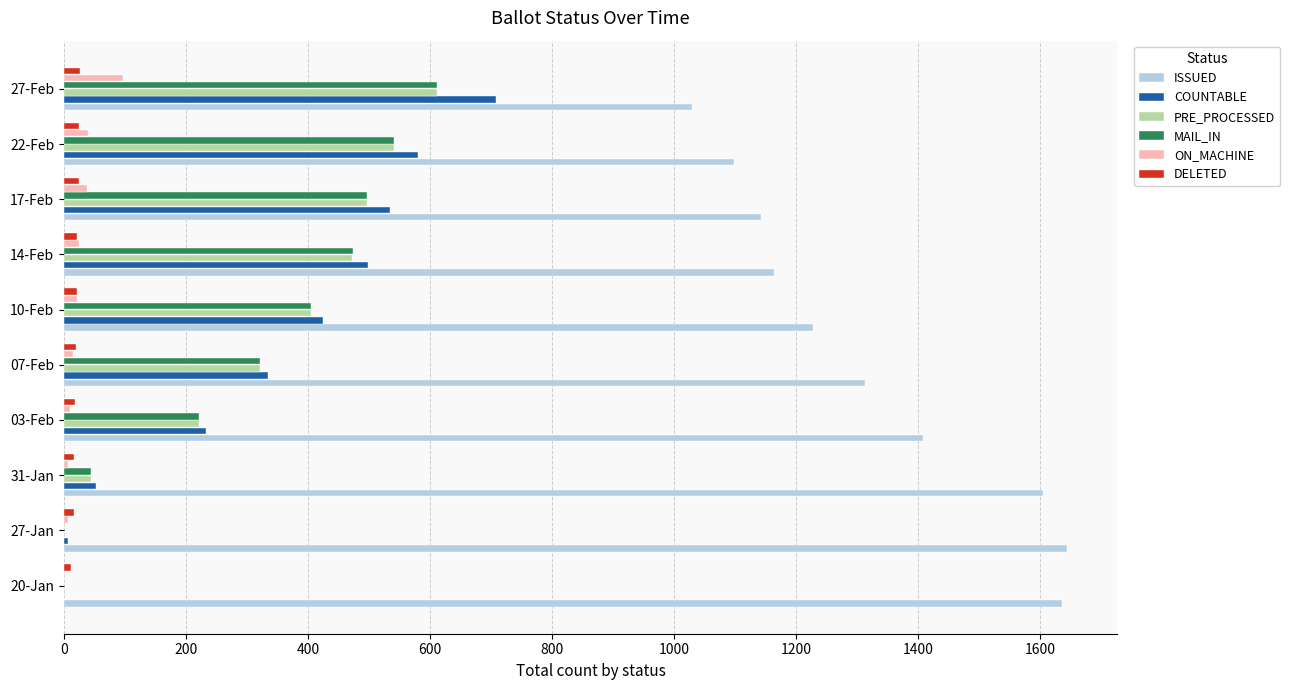

The value of ISSUED at 03-Feb is 1407. True or false?

True